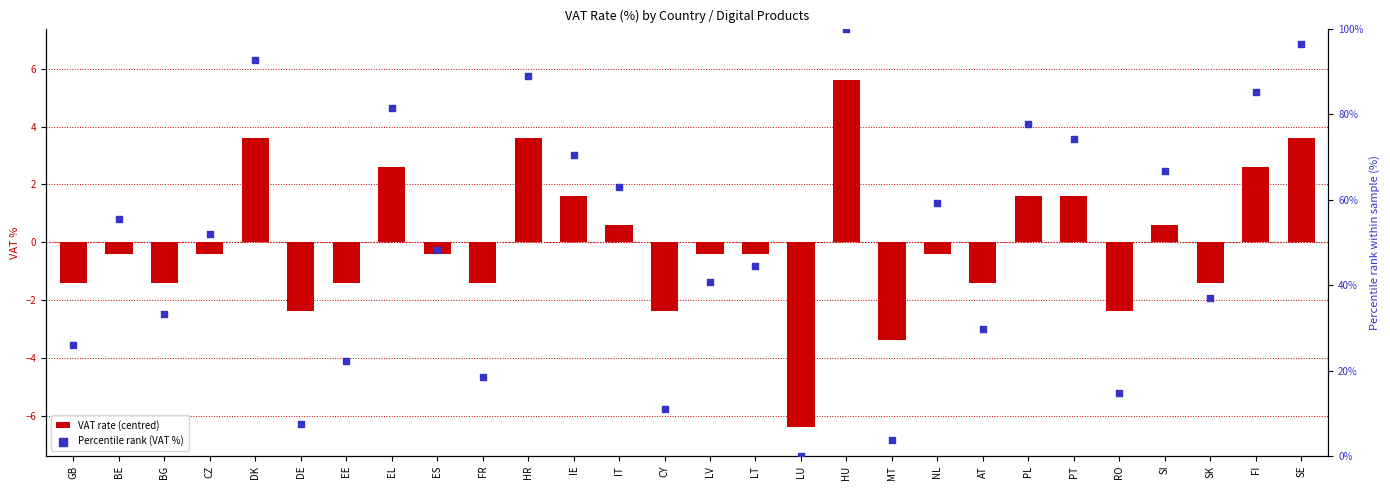

Which series reaches the minimum Y coordinate?

VAT rate (centred)